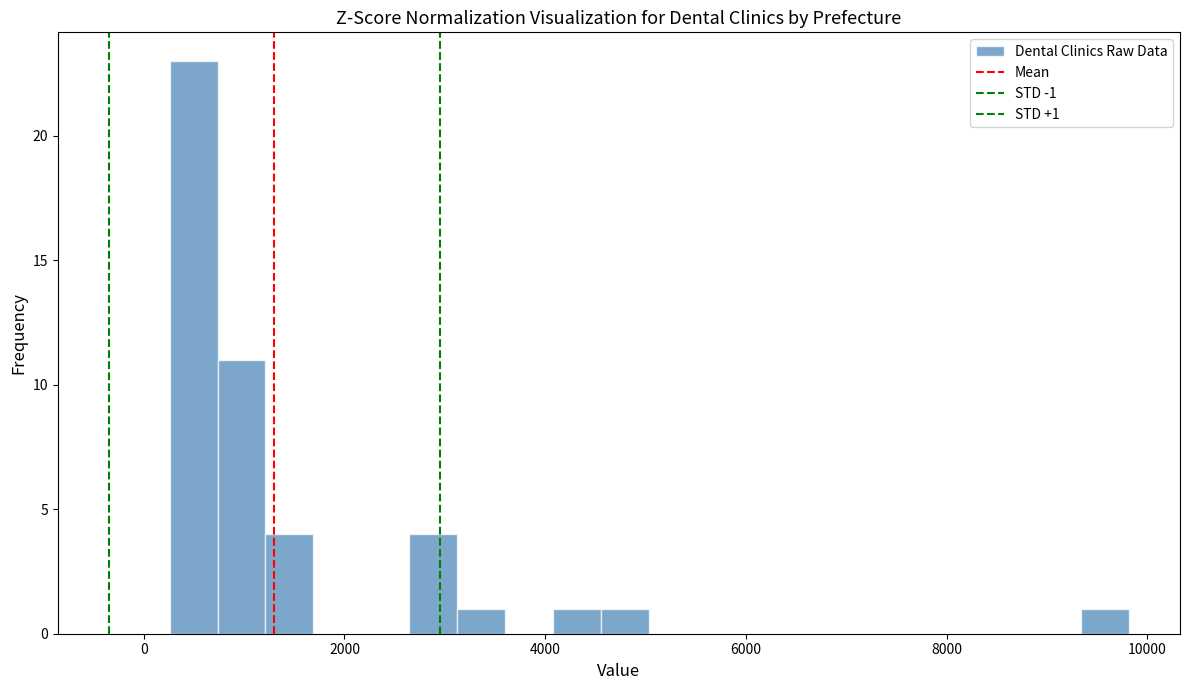

Read against the x-axis, roughly where is the centre of the tallest bar?

400